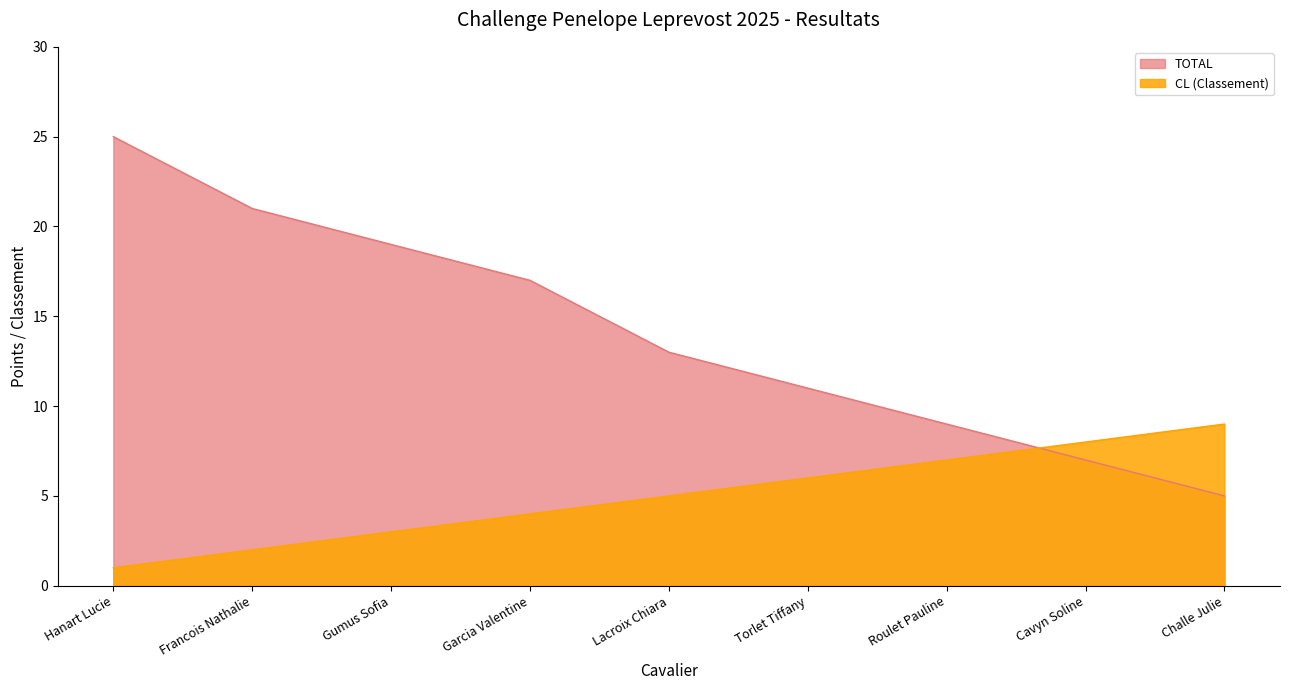

What is the value of the TOTAL point at the 2nd from the left?

21